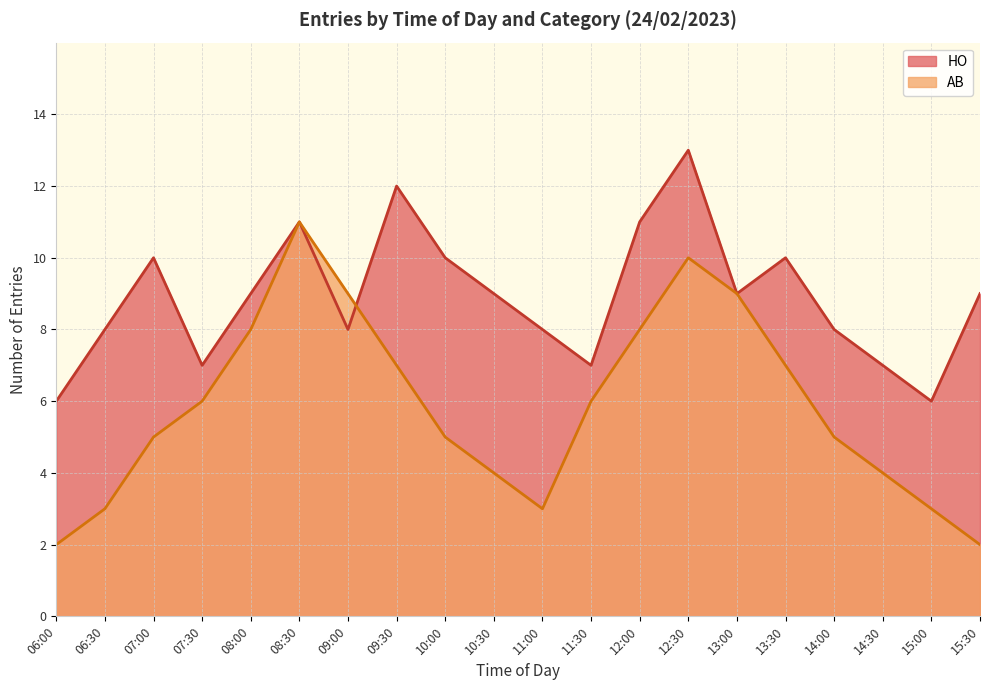

What is the difference between the second highest and second lowest values in the AB series?

8